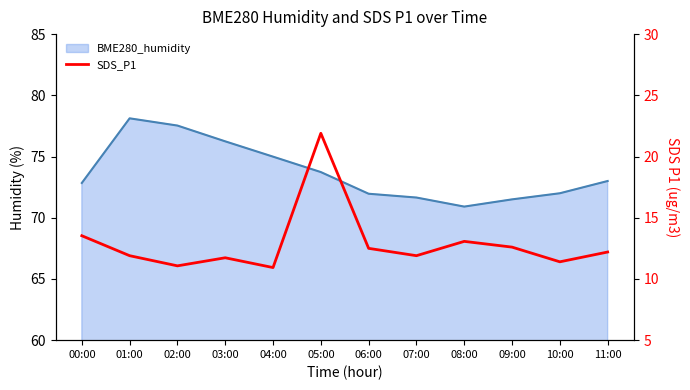

How many values are below 12?

6